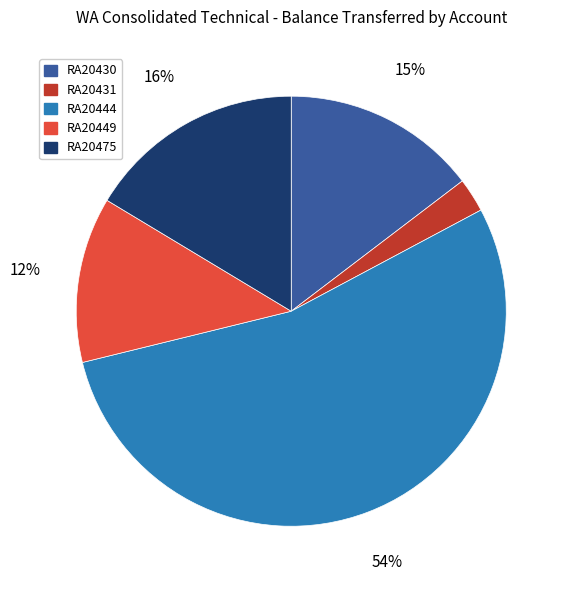

Does RA20431 represent more than half of the total?

No